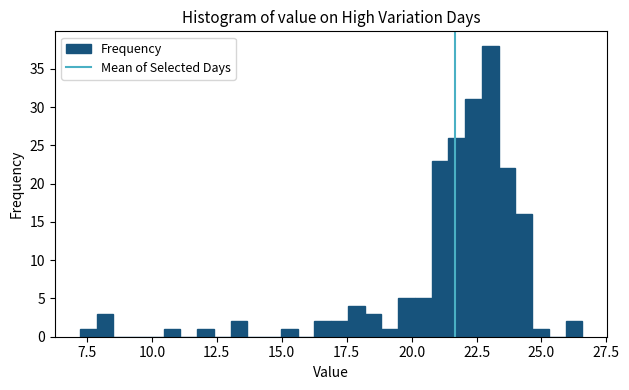

Around what value on the x-axis is the tallest bar? Give the approximate position of its centre, as read against the axis.

23.0